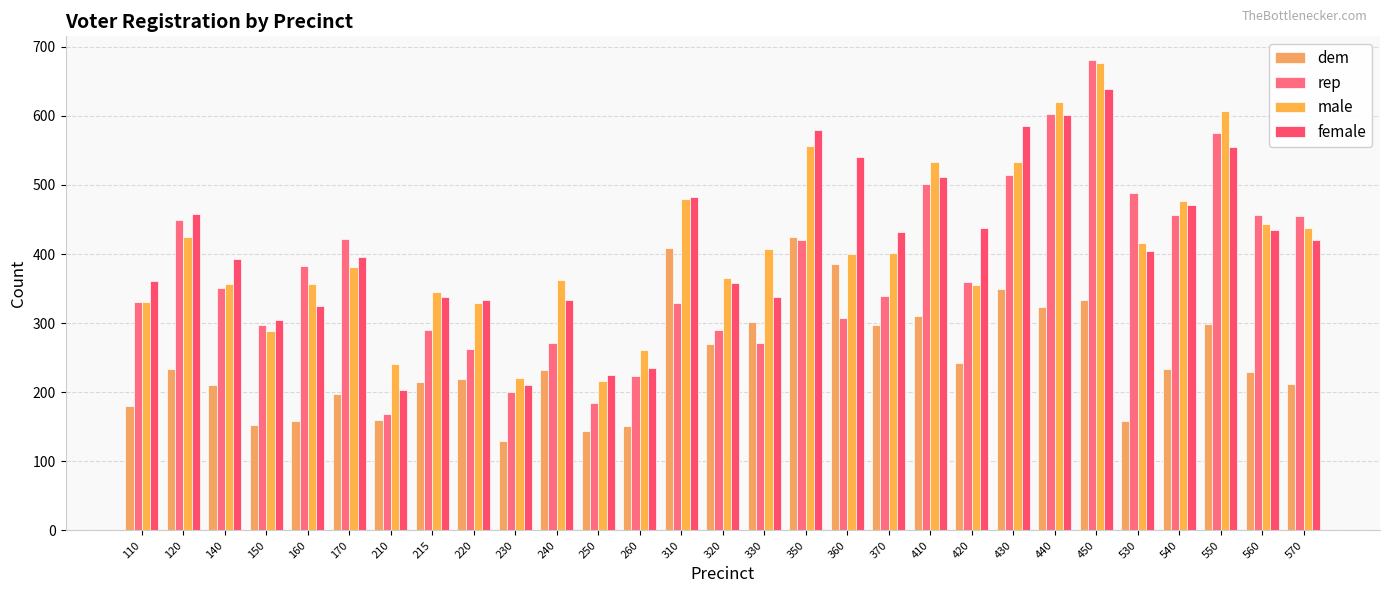

What value does the dem series have at 450, to the nearest 10?

330